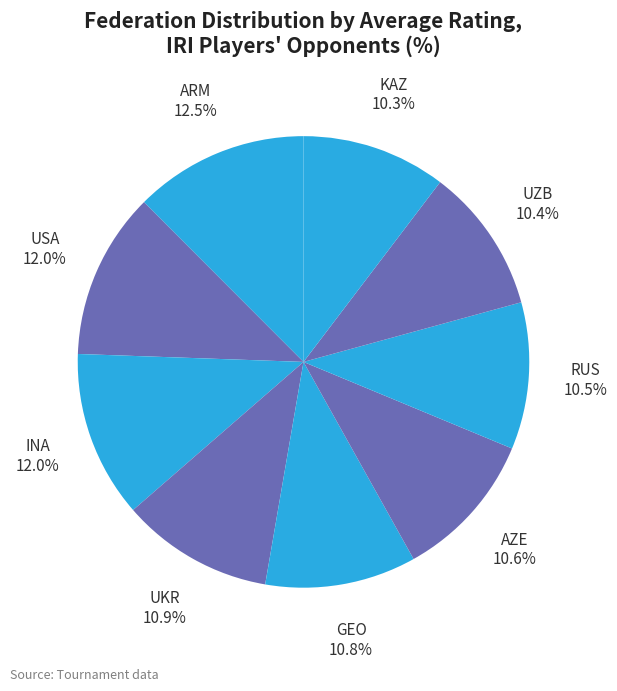

Does any single category account for the majority?

No